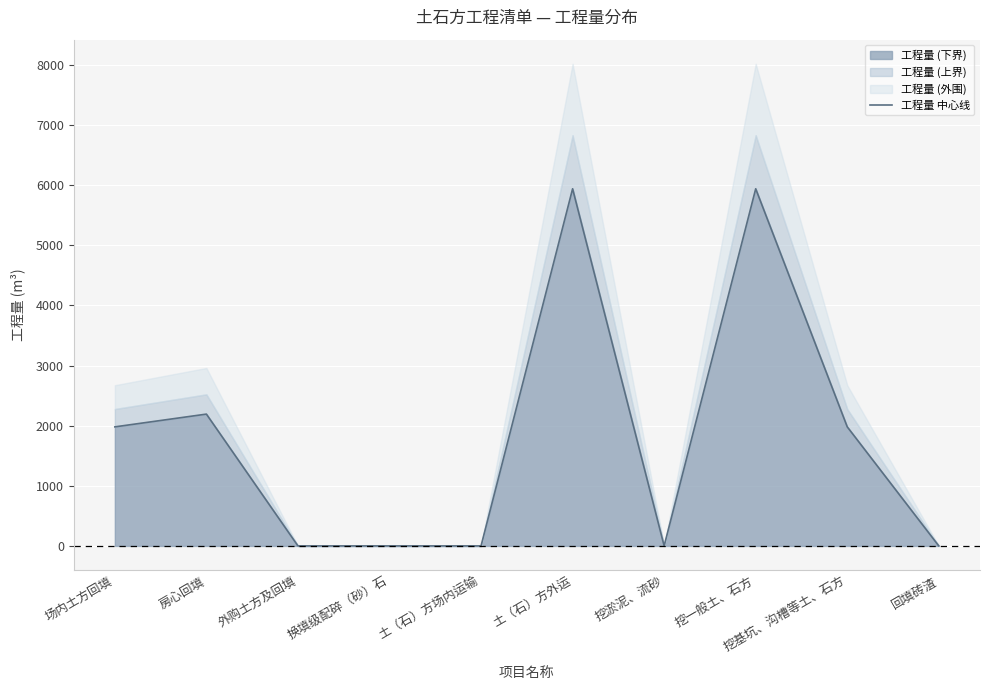

Reading right to left, list all the values displayed in this chart.

0.0	1980.0	5940.0	0.0	5940.0	0.0	0.0	0.0	2192.3	1980.0